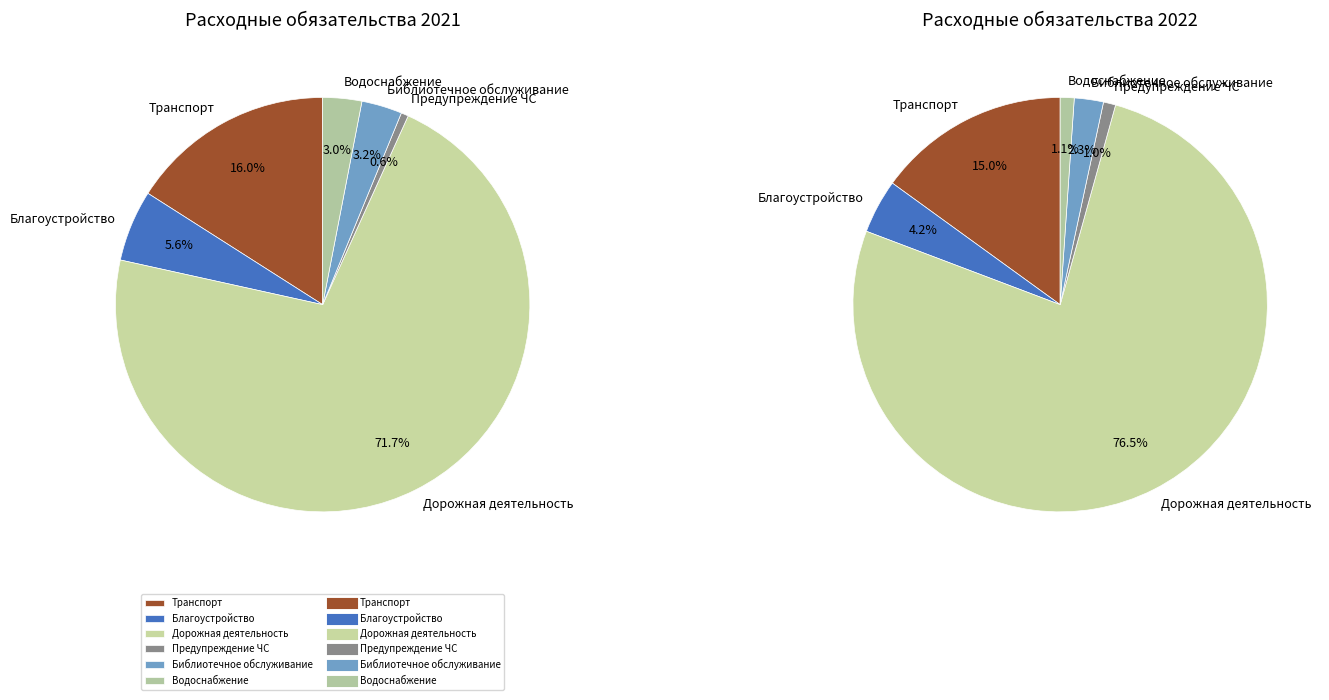

To the nearest percent, what portion does организация библиотечного обслуживания represent?

3%